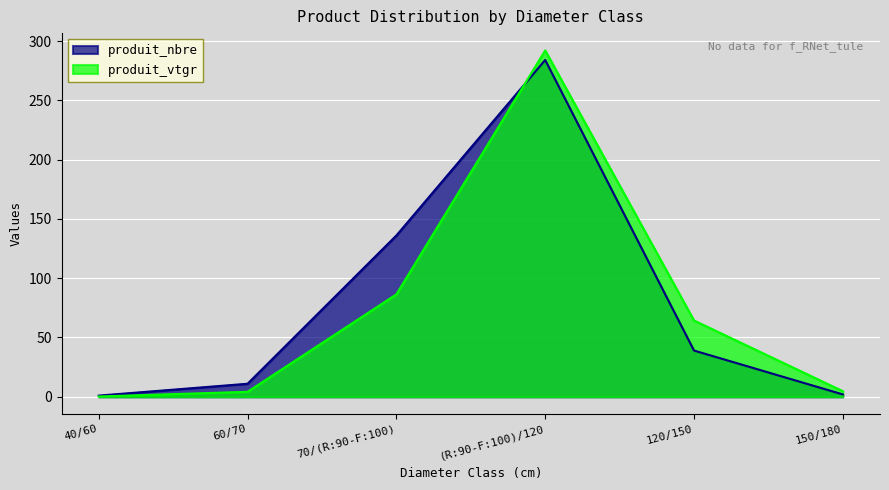

What is the highest value of the produit_nbre series?

284.0